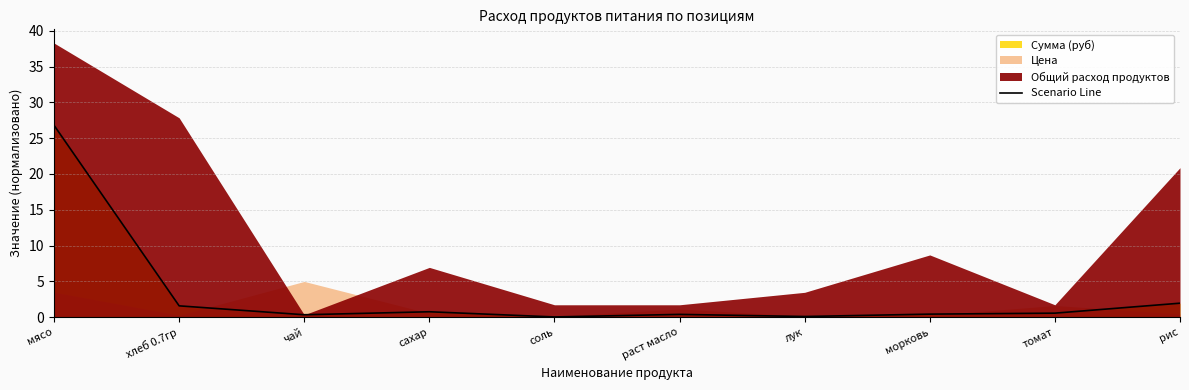

Which has a higher value, мясо or раст масло?

мясо